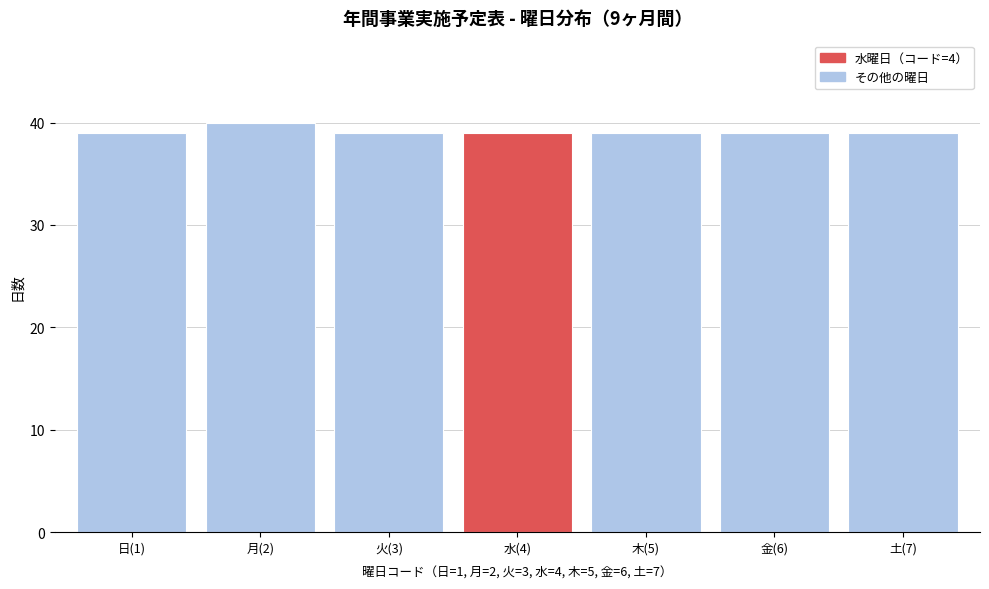

Reading left to right, list all the values displayed in this chart.

39	40	39	39	39	39	39